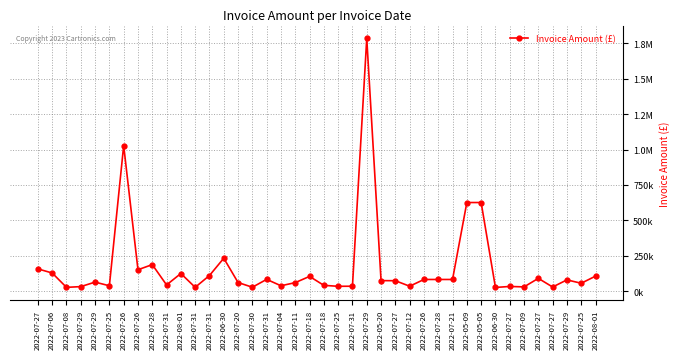

What is the sum of the values at 2022-05-20 and 2022-07-21?

156182.0